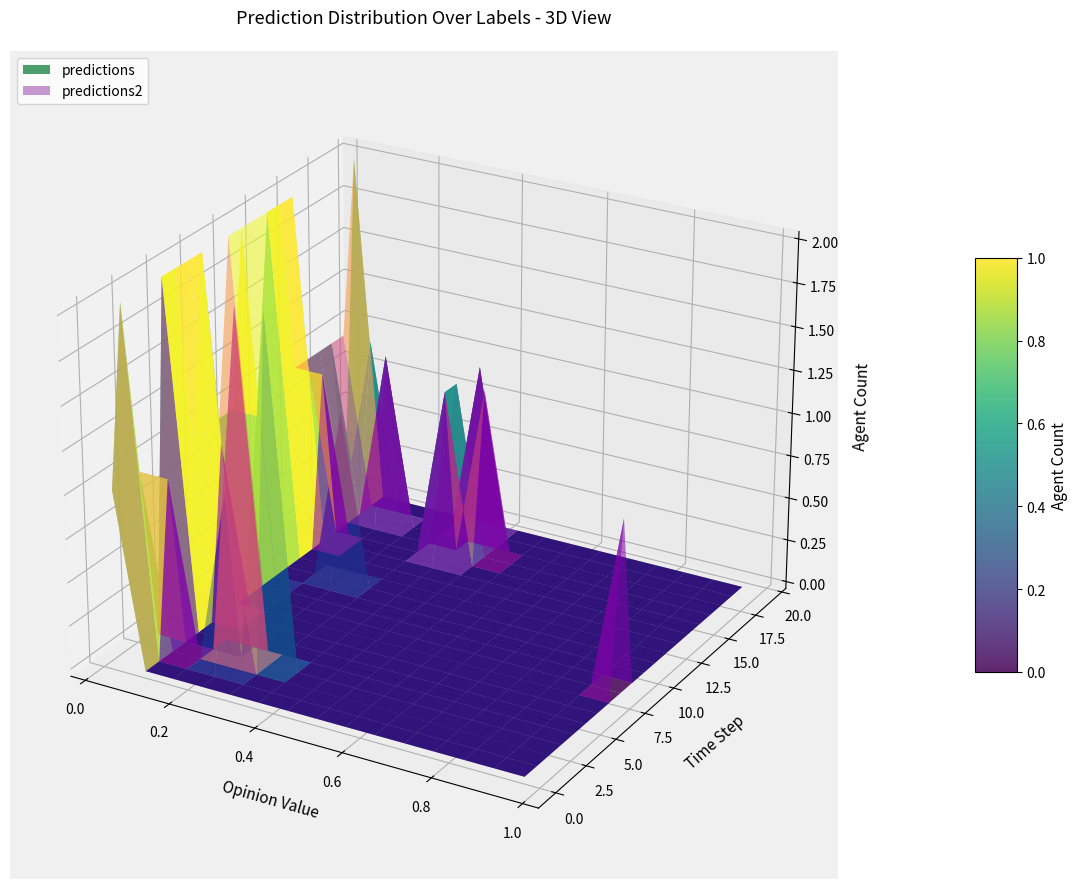

Reading left to right, transcribe all the data shown in this chart.

predictions: 0.0	0.0	0.0	0.2	0.0	0.3	0.3	0.0	0.0	0.0	0.0	0.0	0.0	0.0	0.0	1.0	0.0	0.1	0.0	0.0	0.0	0.2	0.0	0.0	0.0	0.0	0.0	0.0	0.1	0.0	0.4	0.4	0.0	0.0	0.1	0.1	0.4	0.0	0.0	0.1
predictions2: 0.0	0.0	0.0	0.1	0.0	0.2	0.3	0.0	0.0	0.0	0.0	0.1	0.0	0.0	0.1	1.0	0.0	0.0	0.0	0.0	0.0	0.0	0.0	0.0	0.0	0.0	0.0	0.0	0.1	0.0	0.4	0.4	0.0	0.1	0.2	0.1	0.4	0.0	0.0	0.1
labels: 0.0	0.0	0.0	0.0	0.0	0.0	1.0	0.0	0.0	0.0	0.0	0.0	0.0	0.0	0.0	1.0	0.0	0.0	0.0	0.0	0.0	0.0	0.0	0.0	0.0	0.0	0.0	0.0	0.0	0.0	0.0	1.0	0.0	0.0	1.0	0.0	0.0	0.0	1.0	0.0